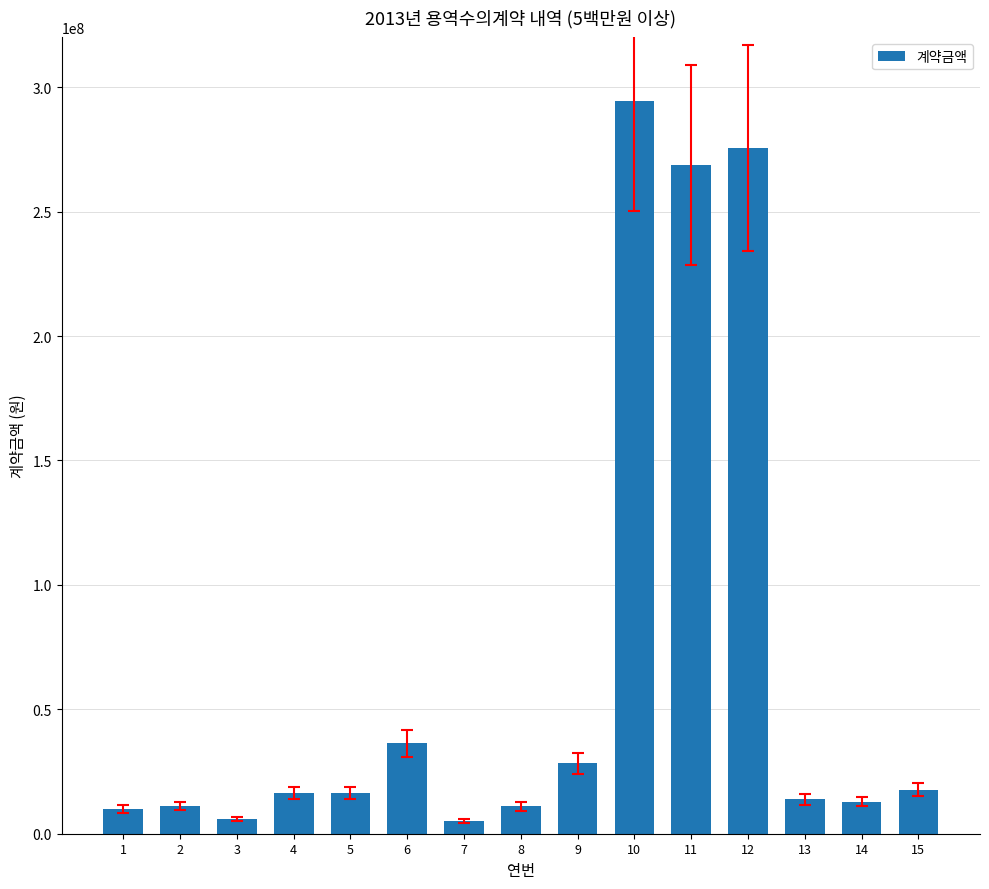

What is the difference between the values at 15 and 9?

10648000